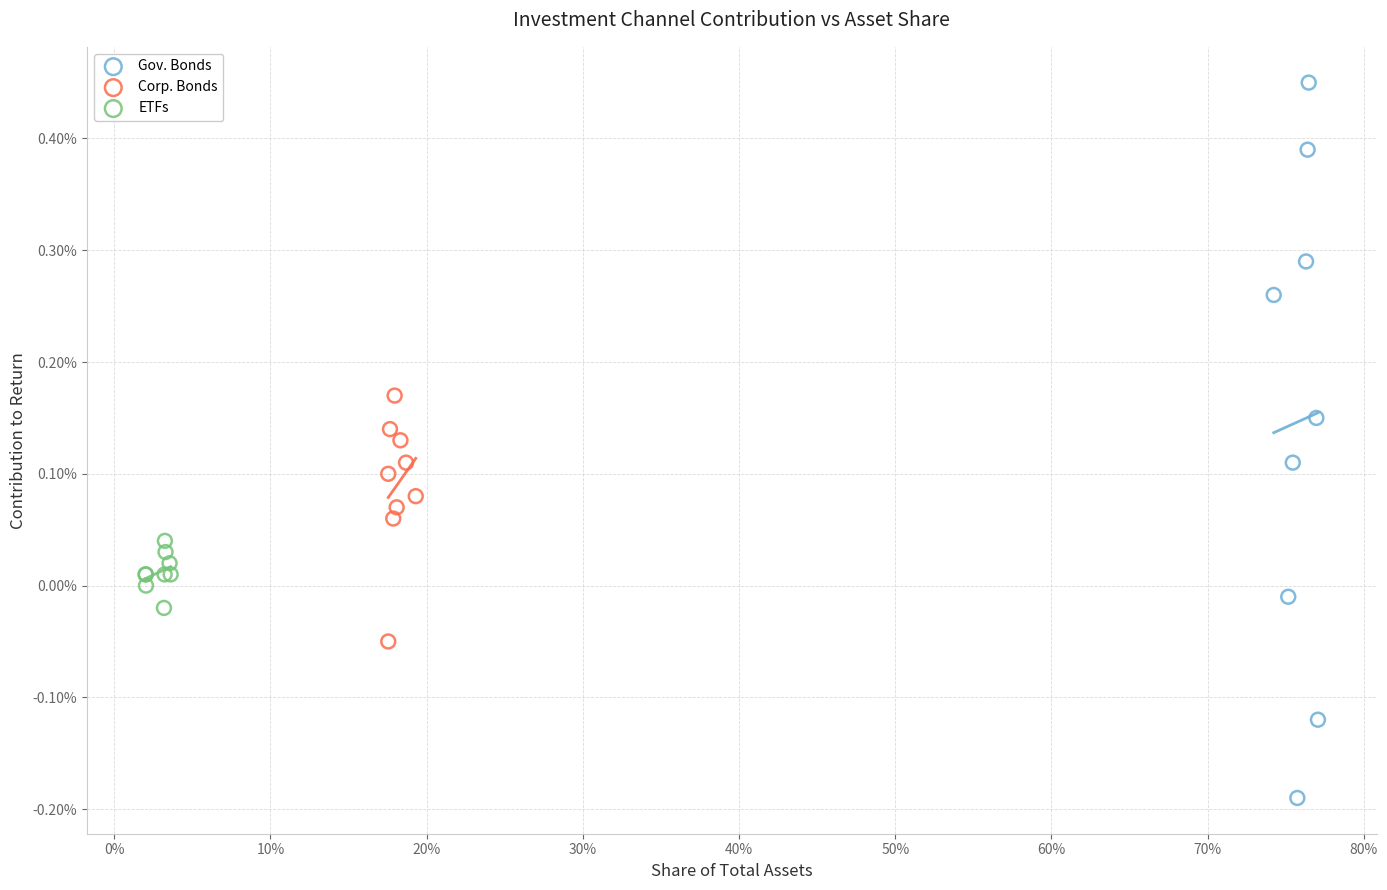

What are all the series names shown in the legend?

Gov. Bonds, Corp. Bonds, ETFs